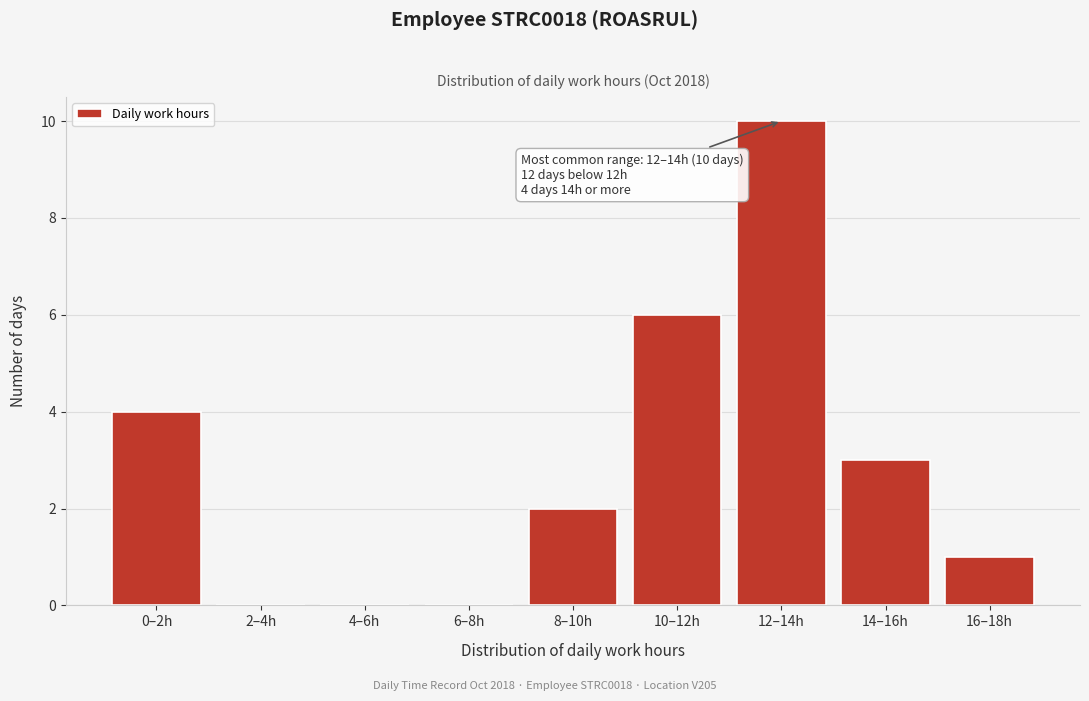

Reading right to left, transcribe all the data shown in this chart.

16–18h=1	14–16h=3	12–14h=10	10–12h=6	8–10h=2	6–8h=0	4–6h=0	2–4h=0	0–2h=4